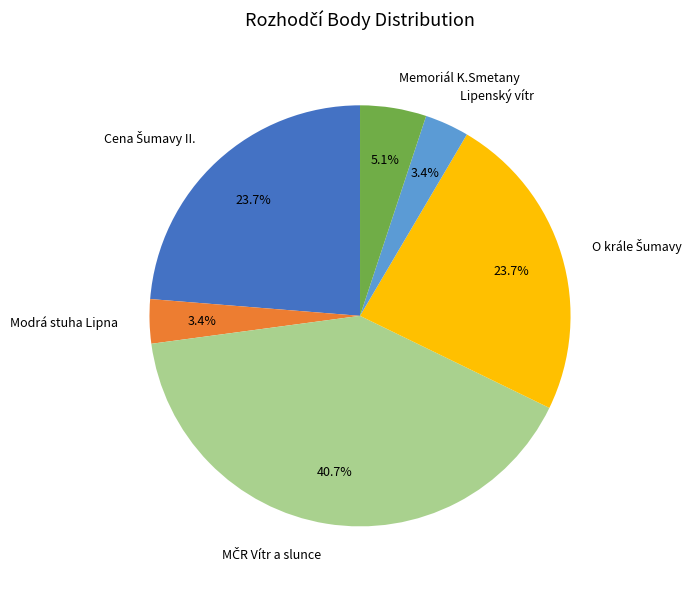

What is the total percentage of Modrá stuha Lipna and Lipenský vítr?

6.8%